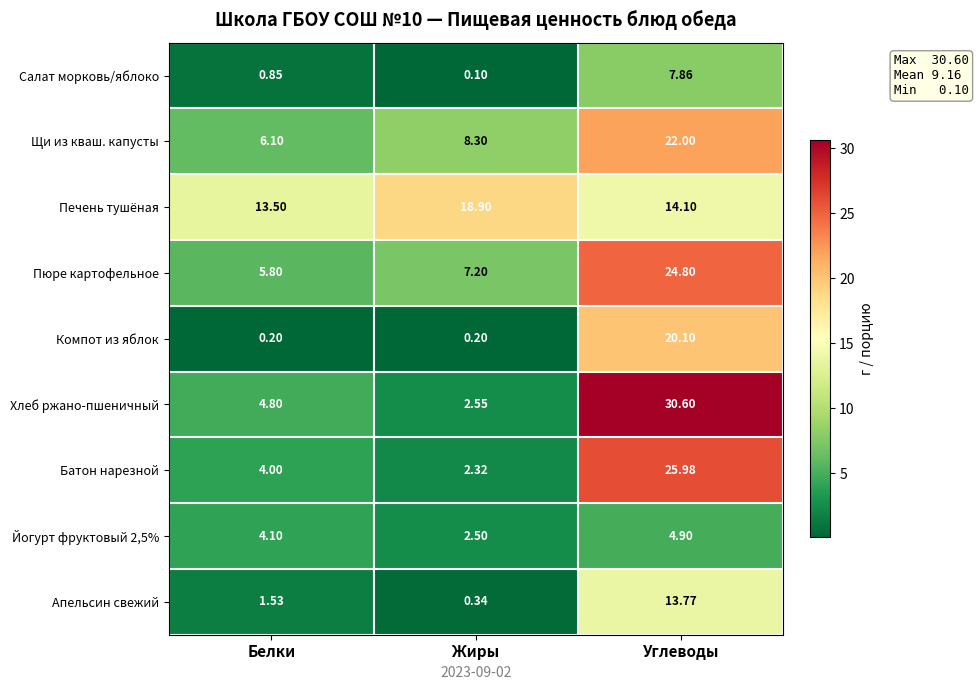

Where is Хлеб ржано-пшеничный nearest to the value 16?

Белки